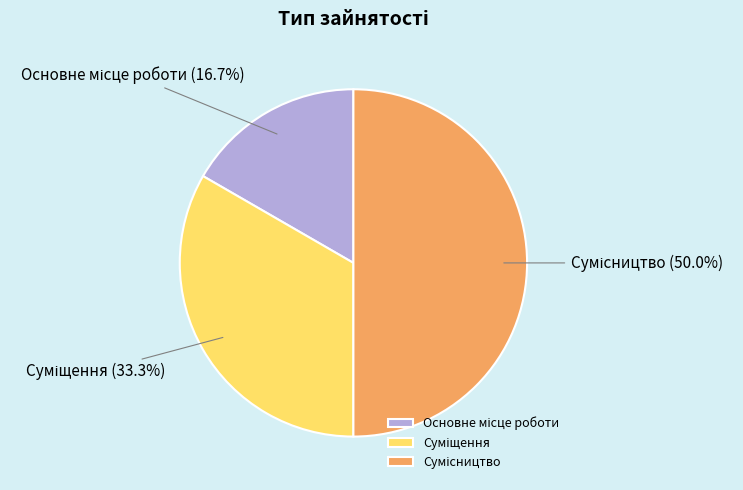

To the nearest percent, what portion does Основне місце роботи represent?

17%